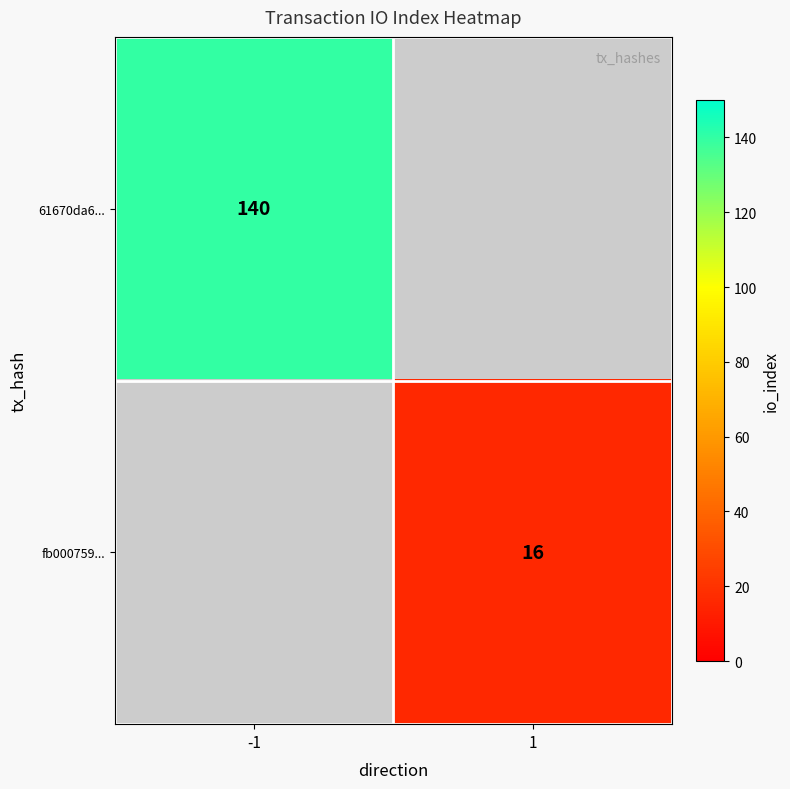

At which category does the chart reach its minimum across all series?

1